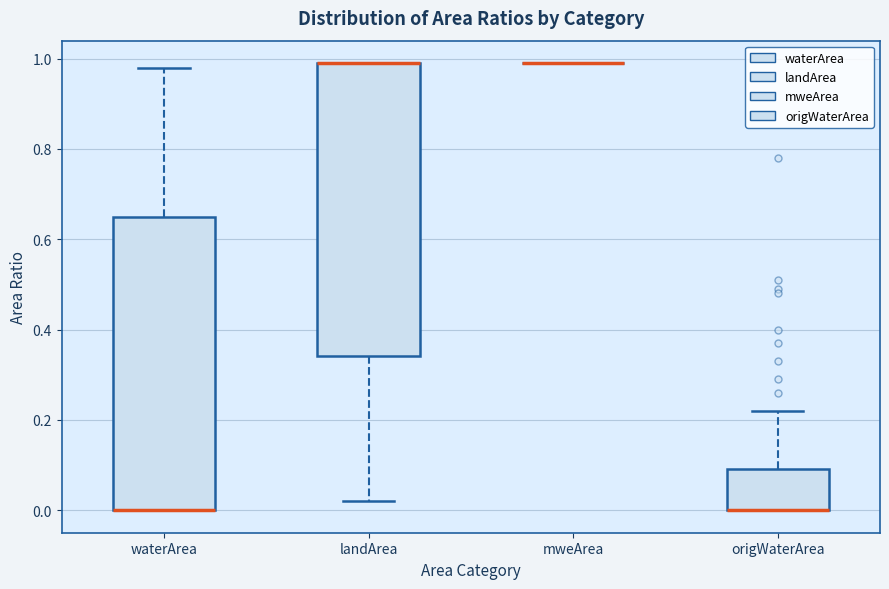

Reading left to right, read every box against the y-axis: the position of its median line, the range the box covers, and the ends of its whiskers. The values are not printed on the chart, so give them approximately, as read against the axis.

waterArea: median 0.00 (drawn on the box's lower edge), box 0.00 to 0.66, whiskers 0.00 to 0.98
landArea: median 1.00 (drawn on the box's upper edge), box 0.34 to 1.00, whiskers 0.02 to 1.00
mweArea: box collapsed to a line at 1.00, whiskers 1.00 to 1.00
origWaterArea: median 0.00 (drawn on the box's lower edge), box 0.00 to 0.10, whiskers 0.00 to 0.22